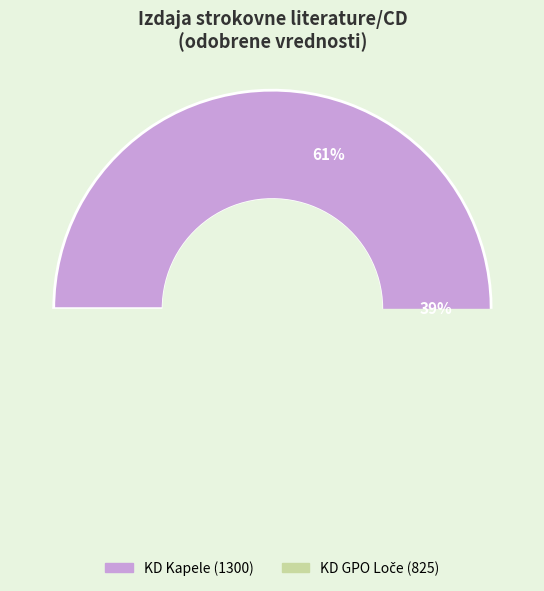

How many segments does this pie chart have?

2